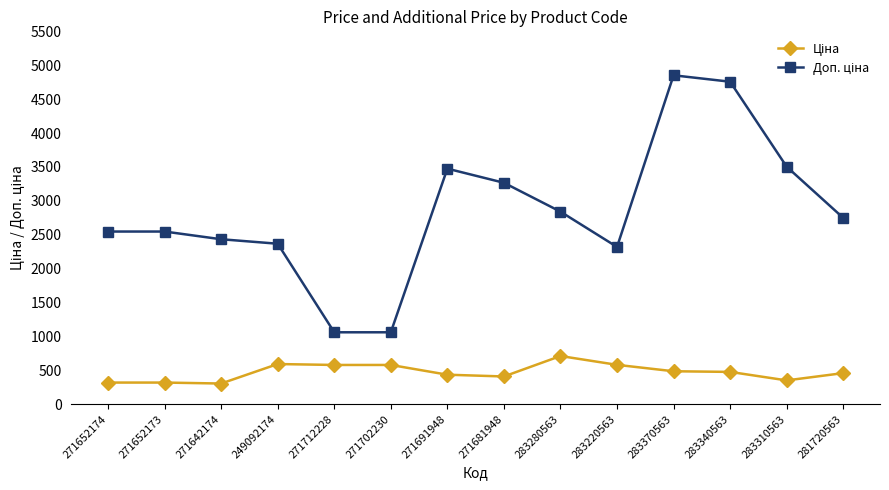

What is the total value across all series at 271652173?

2864.7